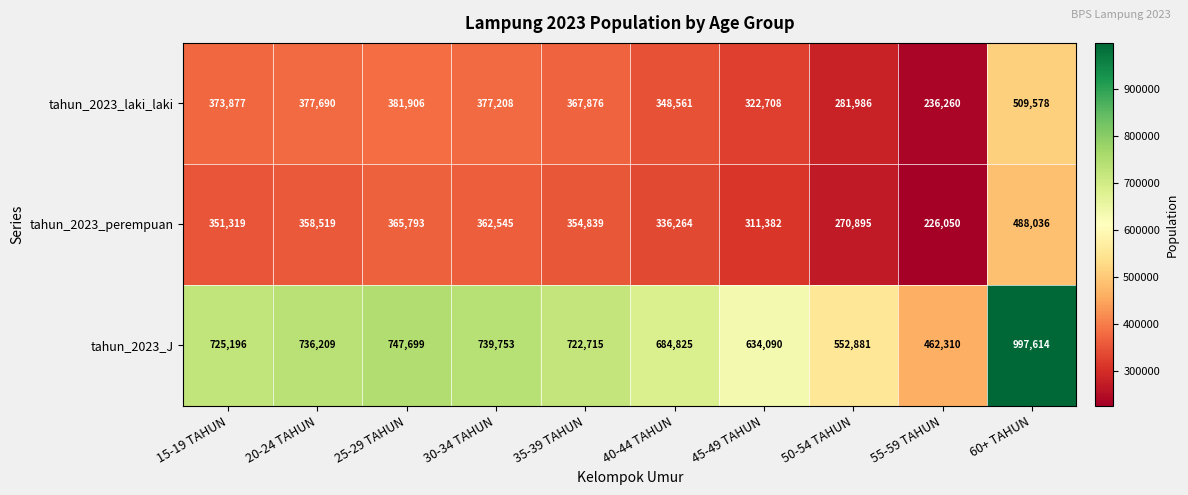

Where does the tahun_2023_perempuan series first go above 354839?

20-24 TAHUN